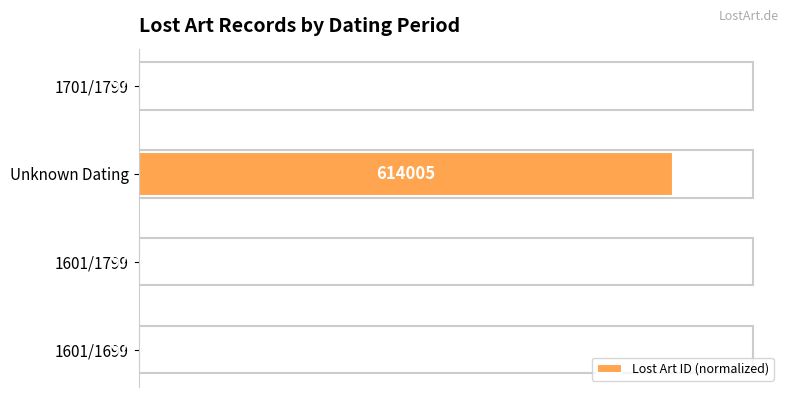

Are the bars horizontal?

Yes